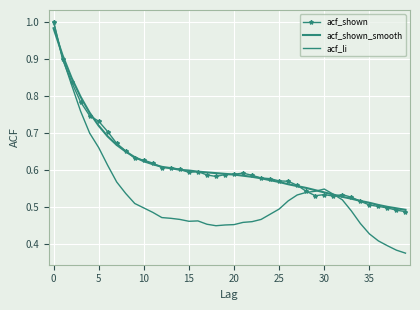

Which series ends up on top after the final intersection of acf_shown_smooth and acf_li?

acf_shown_smooth